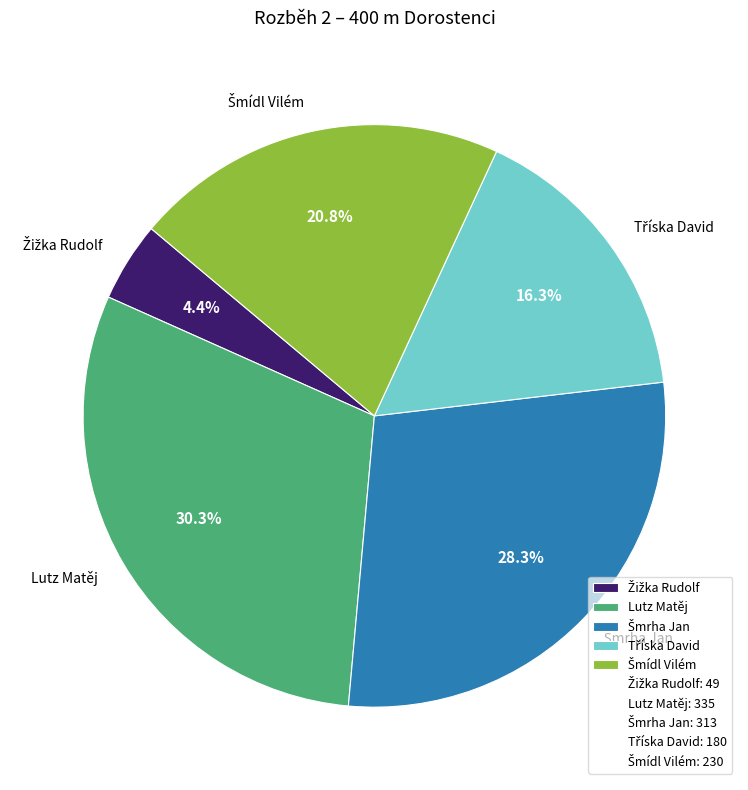

Which slice is the largest?

Lutz Matěj